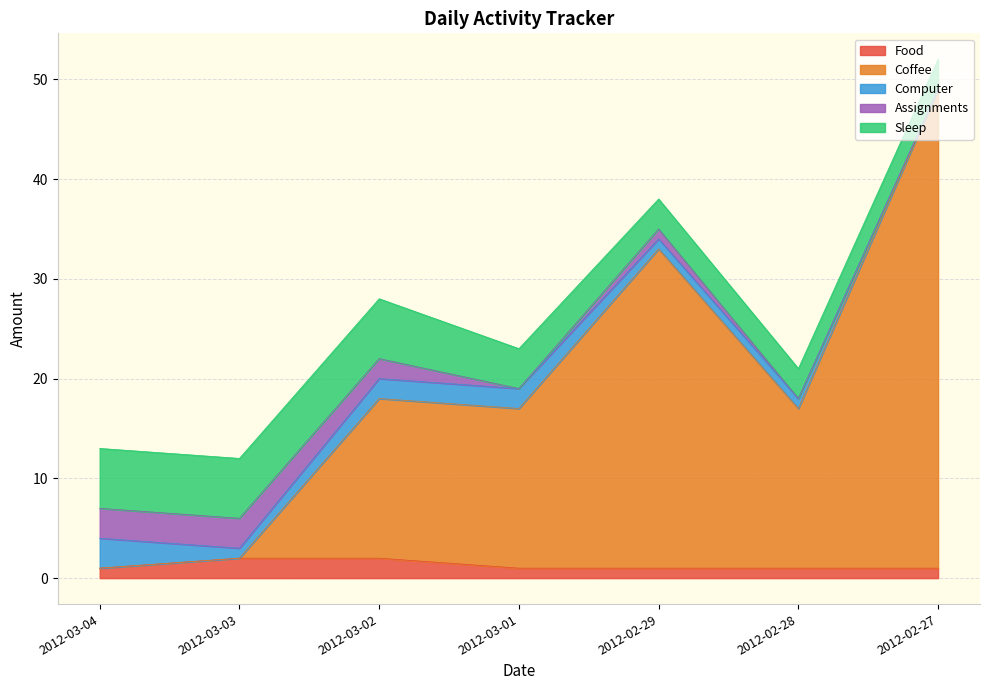

What is the maximum value for Sleep?

6